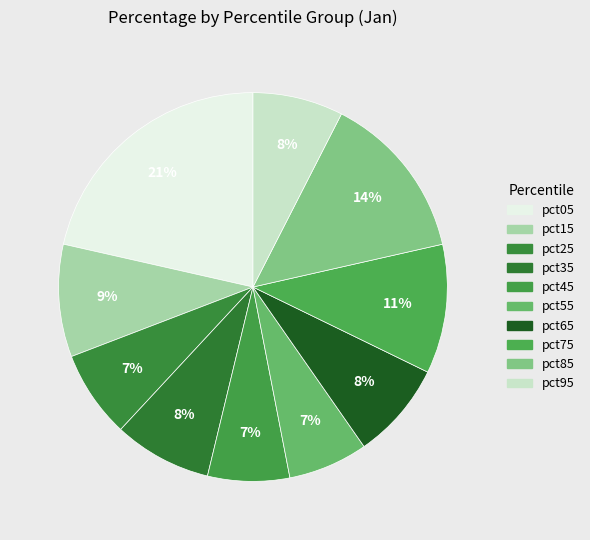

To the nearest percent, what portion does pct65 represent?

8%